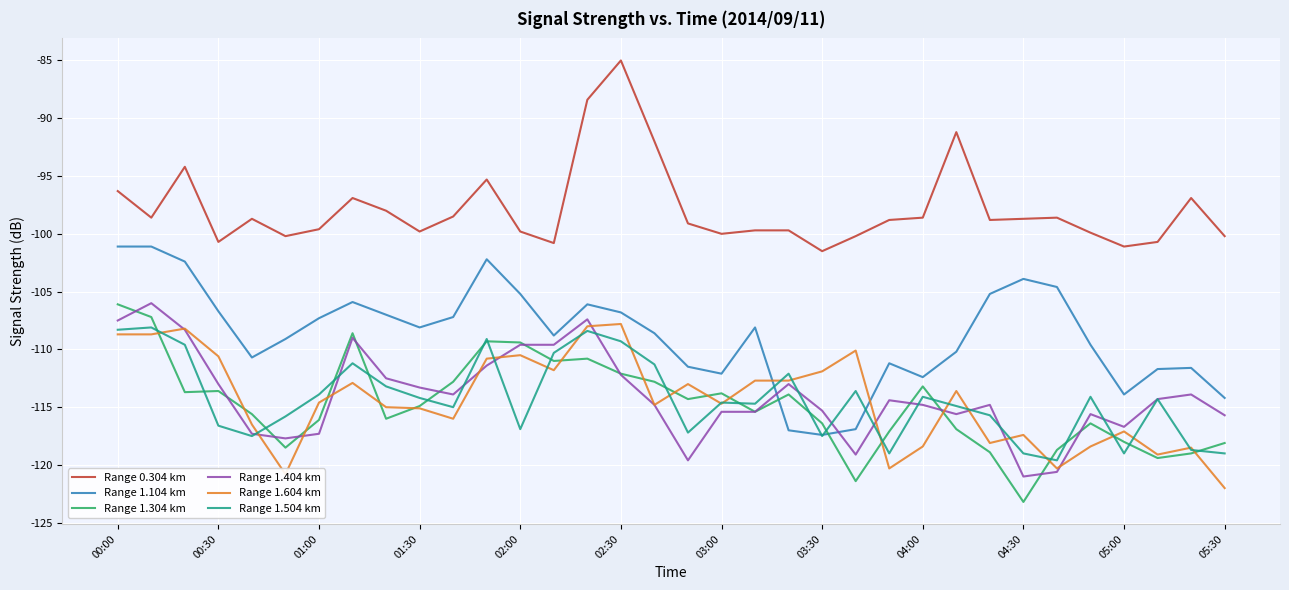

True or false: Range 1.604 km and Range 0.304 km cross at least once.

False